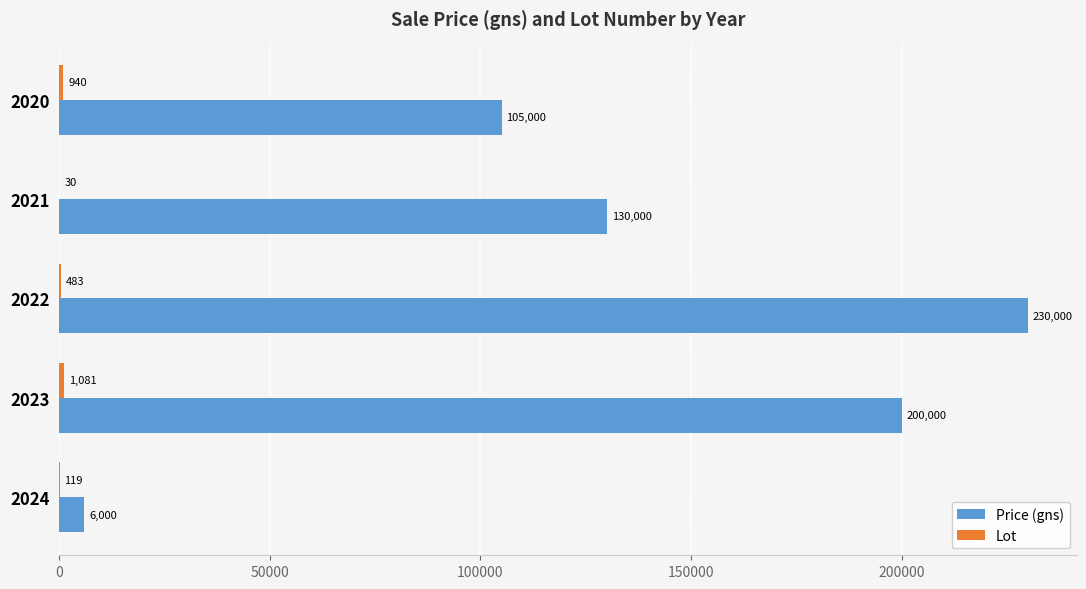

Which series has the largest total across all categories?

Price (gns)